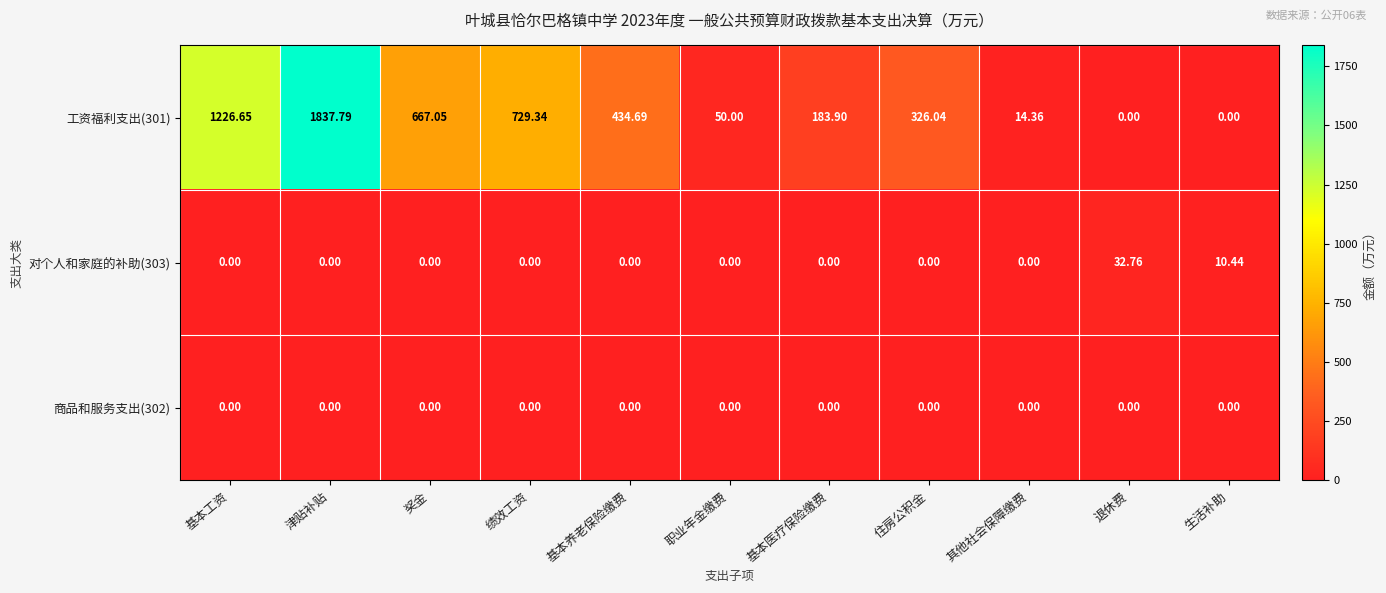

How many values in the 工资福利支出(301) series are below 326?

5